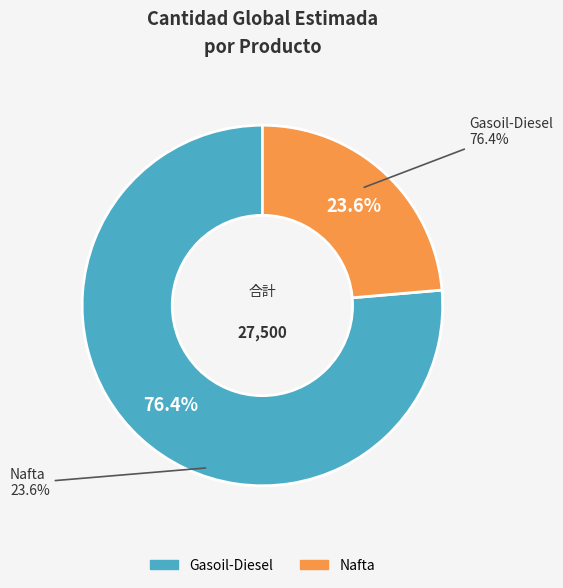

Rank the categories by value from lowest to highest.

Nafta, Gasoil-Diesel